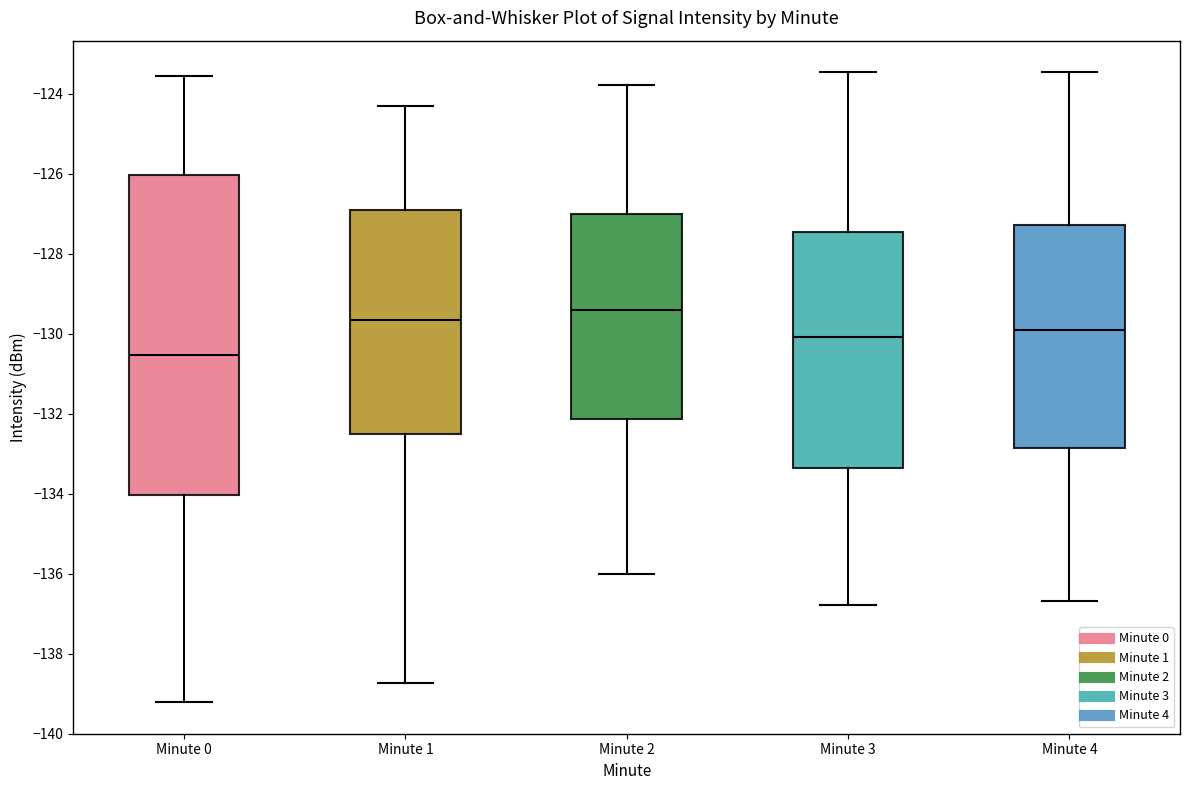

Which box has the highest median line?

Minute 2